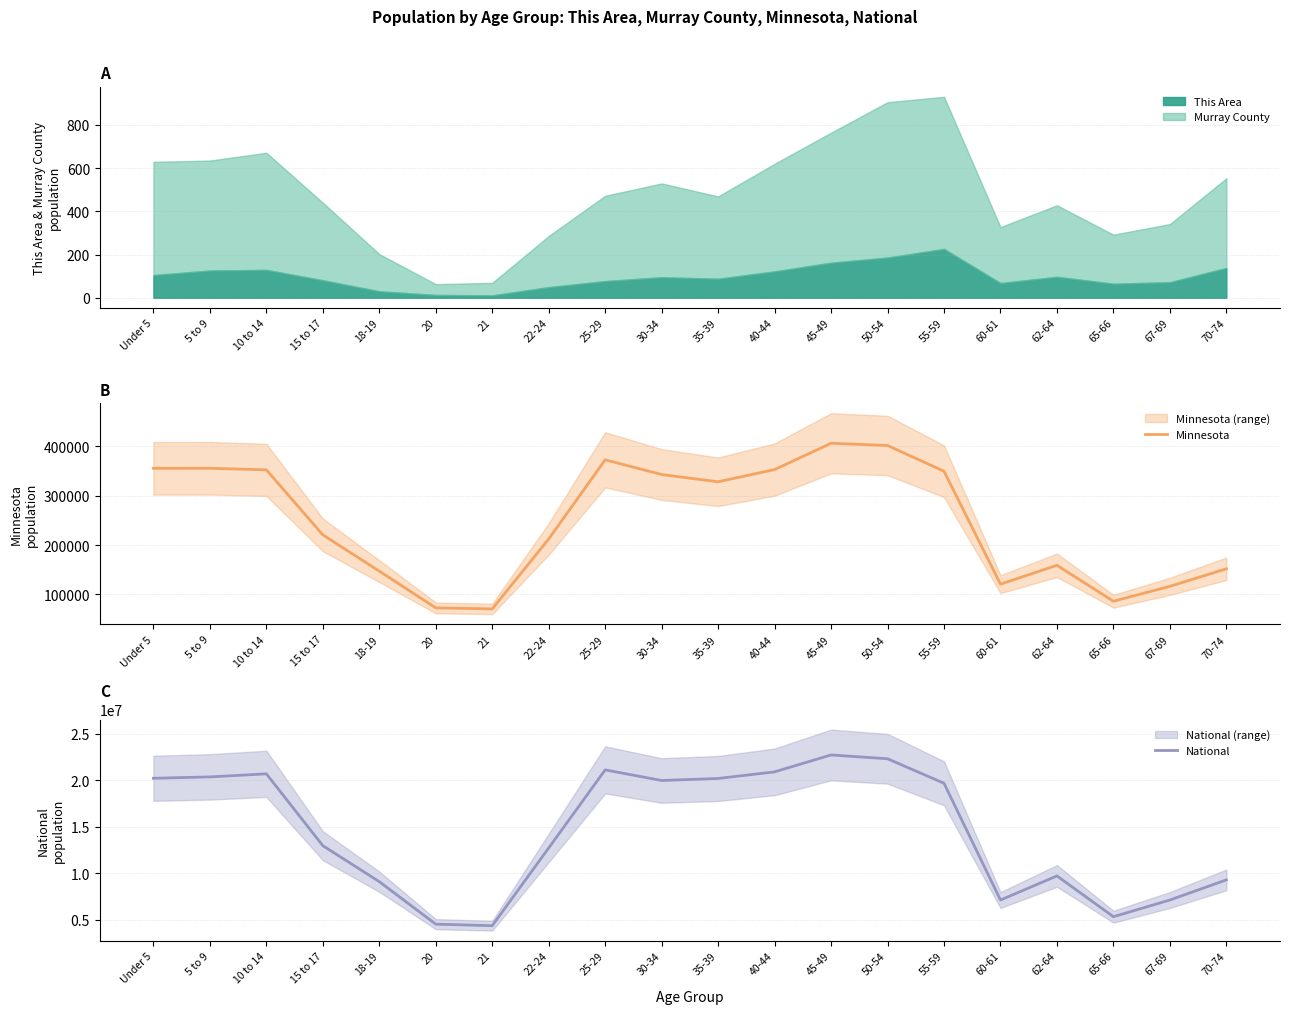

What position from the left is 65-66?

18